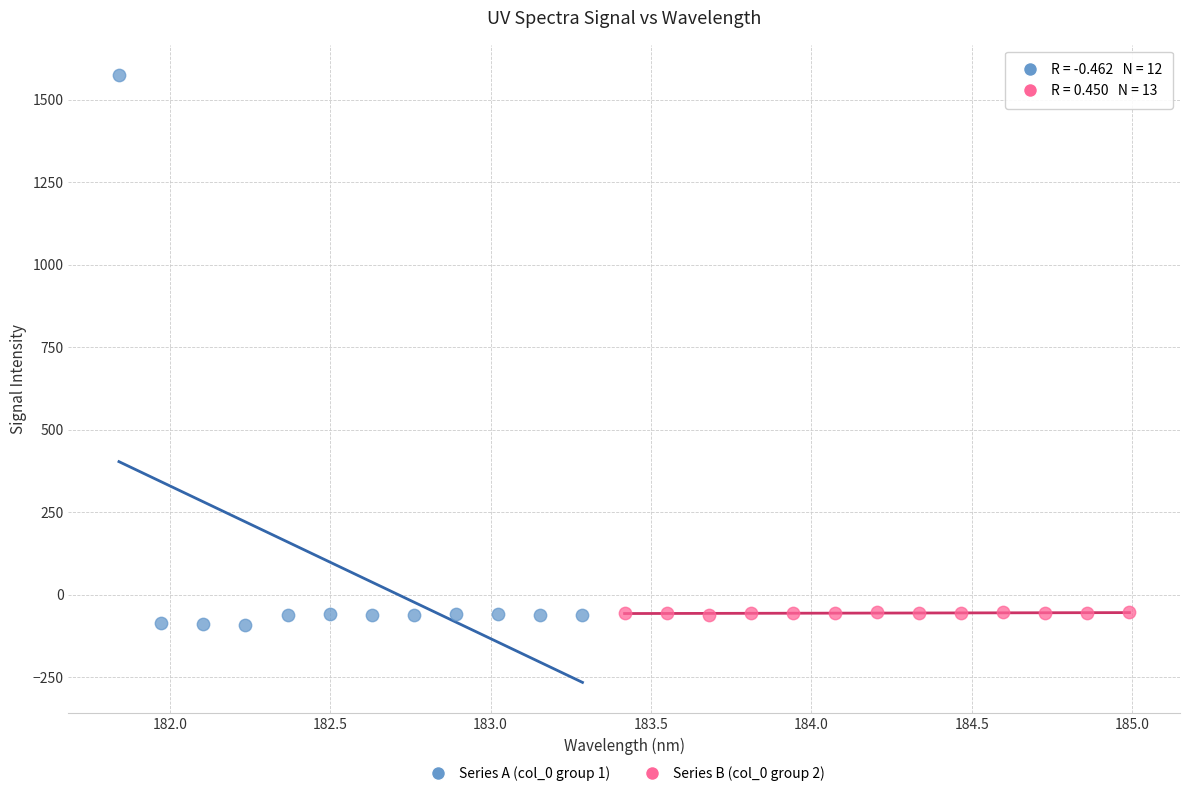

Which series contains the lowest Y value?

Series A (col_0 group 1)